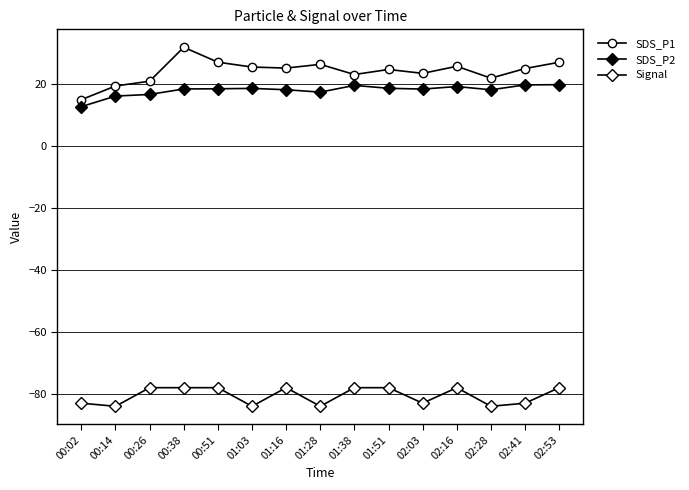

How many categories are shown in the chart?

15